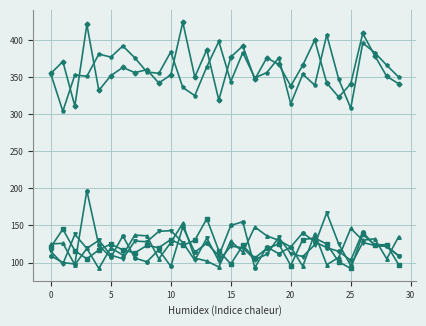

What is the label of the 17th point from the right?

13